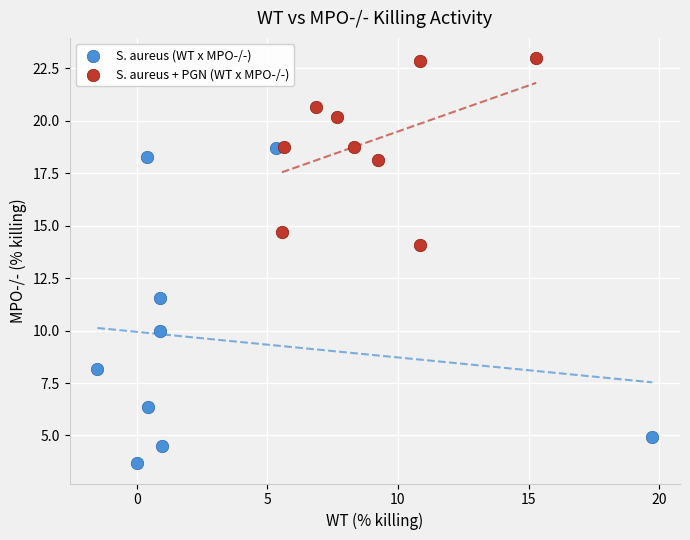

Which series contains the lowest Y value?

S. aureus (WT x MPO-/-)